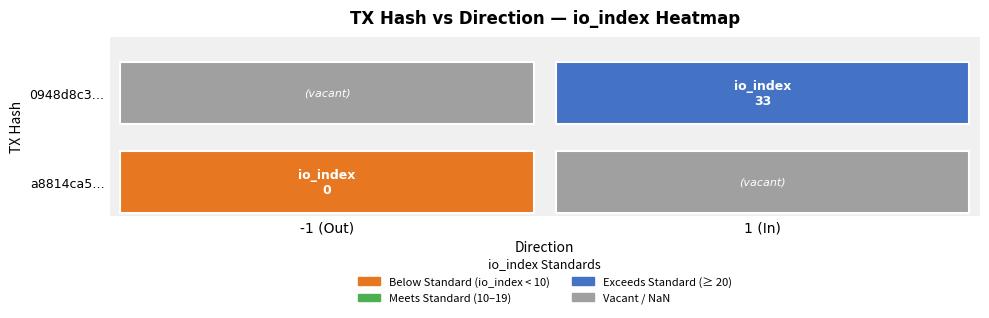

Reading left to right, list all the values displayed in this chart.

a8814ca5482965a175bcc58abb1623099ed9544: direction=-1	io_index=0
0948d8c387240a41097b14a9d908908e8383c1c: direction=1	io_index=33